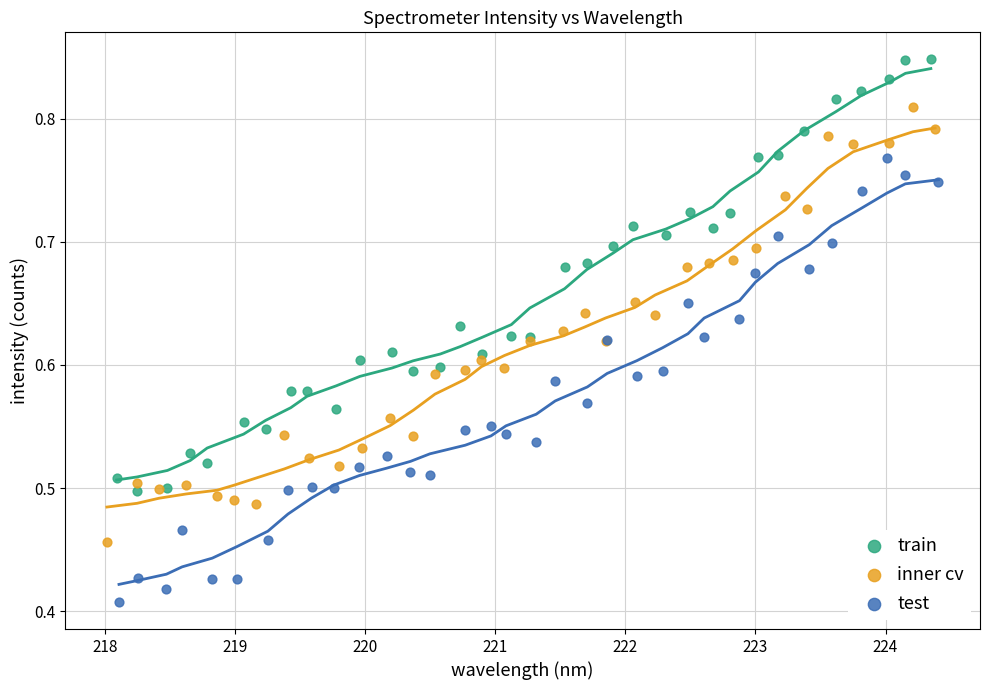

Which series contains the lowest Y value?

test